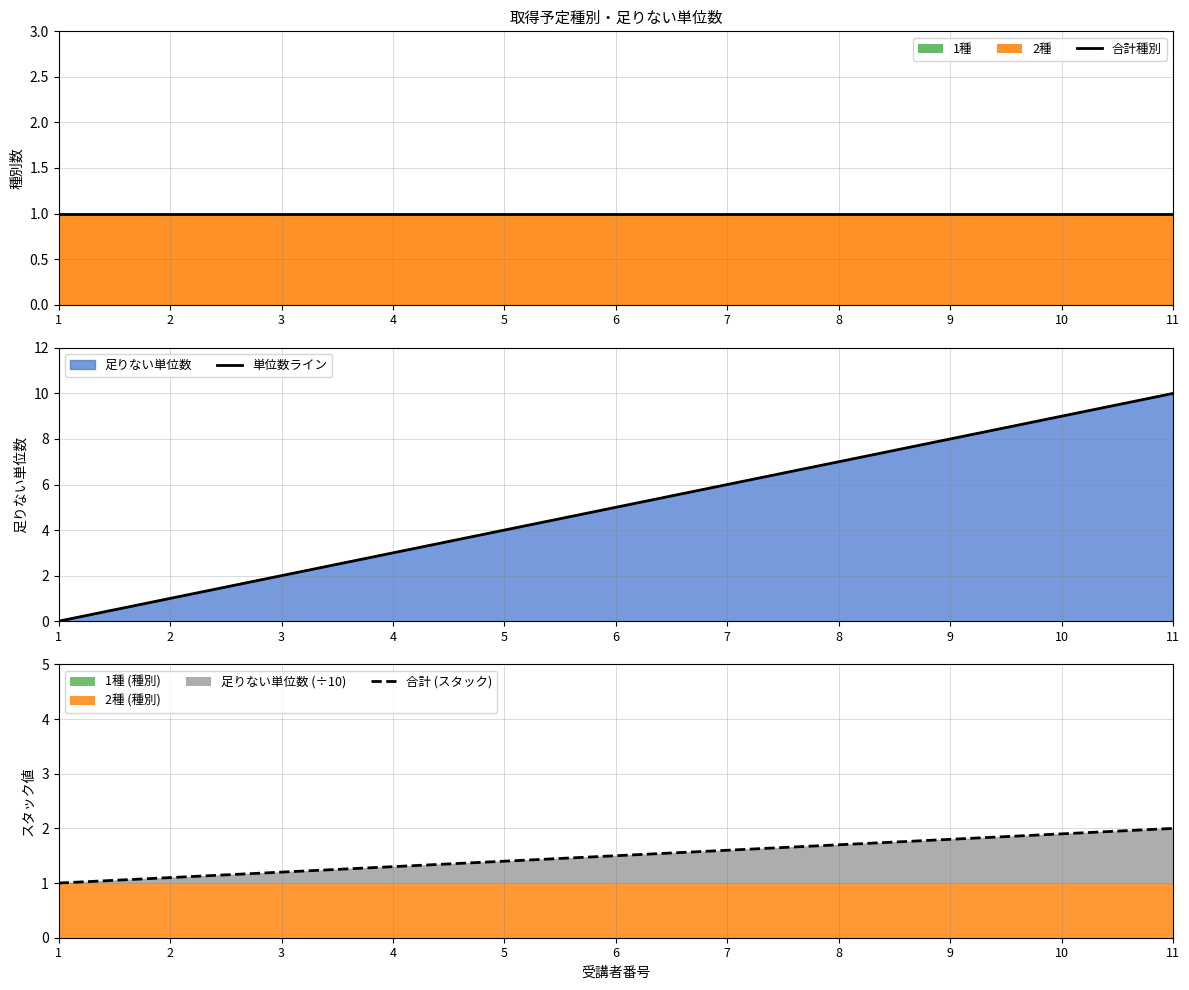

The 合計種別 series shows 1.0 at 4. True or false?

True